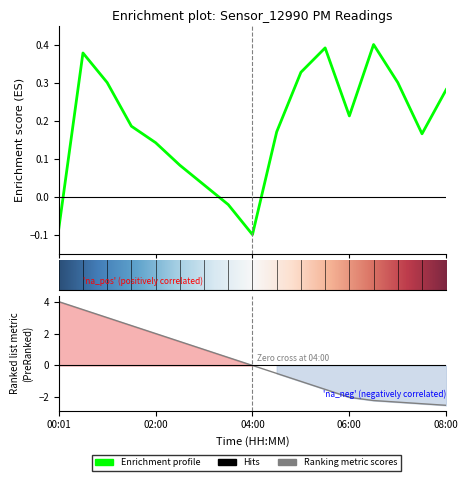

Rank the categories by value from lowest to highest.

04:00, 00:01, 03:30, 03:00, 02:30, 02:00, 07:30, 04:30, 01:30, 06:00, 08:00, 01:00, 07:00, 05:00, 00:30, 05:30, 06:30